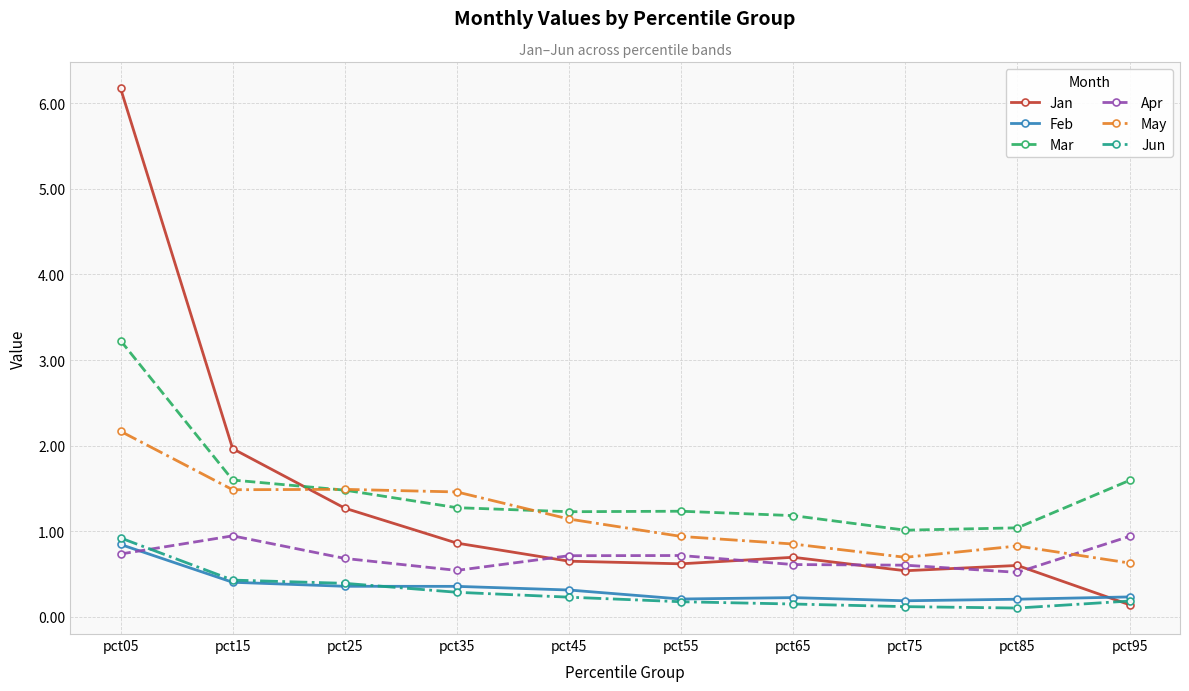

Count the number of data series in this chart.

6